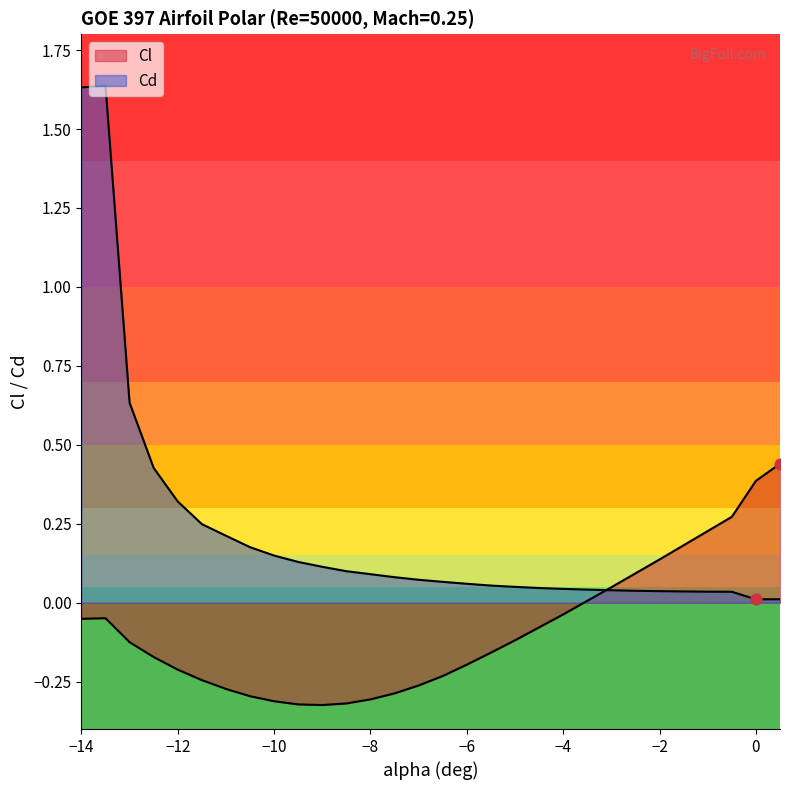

What is the total value across all series at -14?

1.6